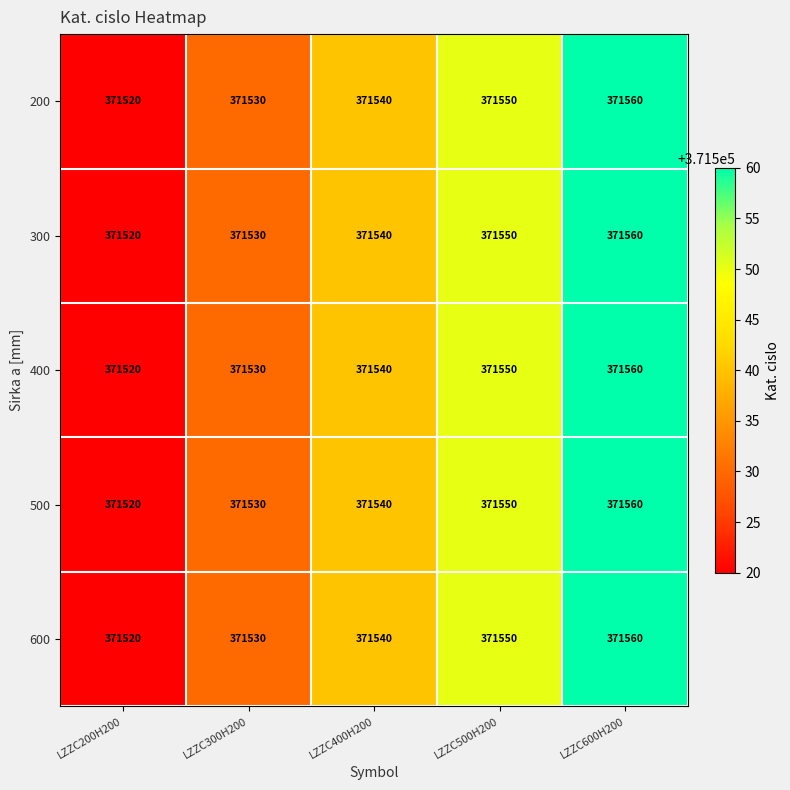

How many values in the 400 series are below 371540?

2